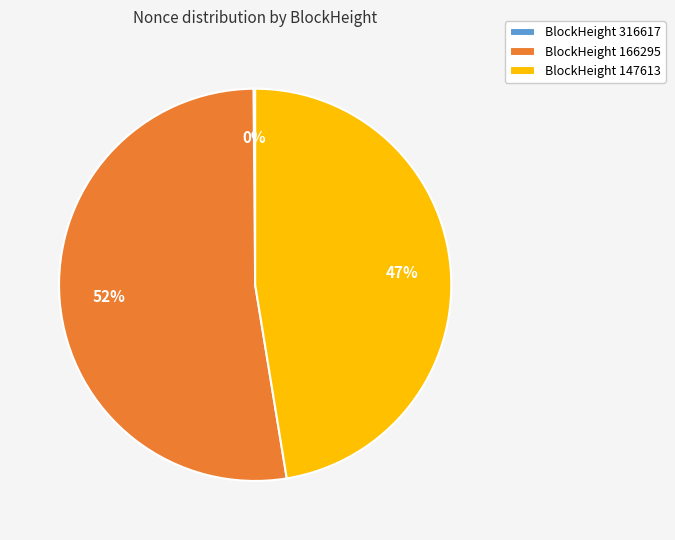

Which has a higher value, BlockHeight 166295 or BlockHeight 147613?

BlockHeight 166295